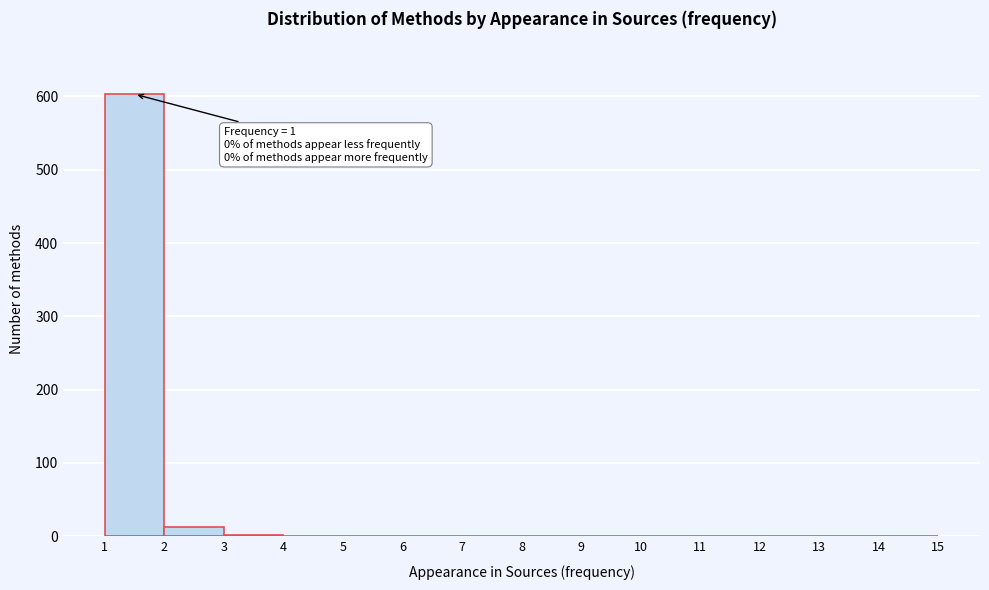

Over which range of the x-axis is the bar tallest?

1 to 2